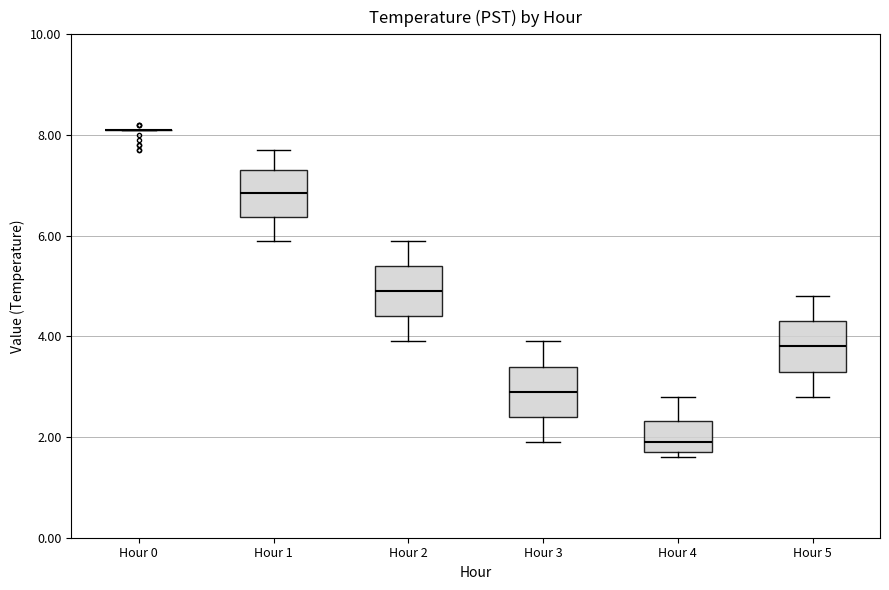

Where does the lower whisker of the box for Hour 5 end on the y-axis? The values are not printed on the chart, so give them approximately, as read against the axis.

2.8